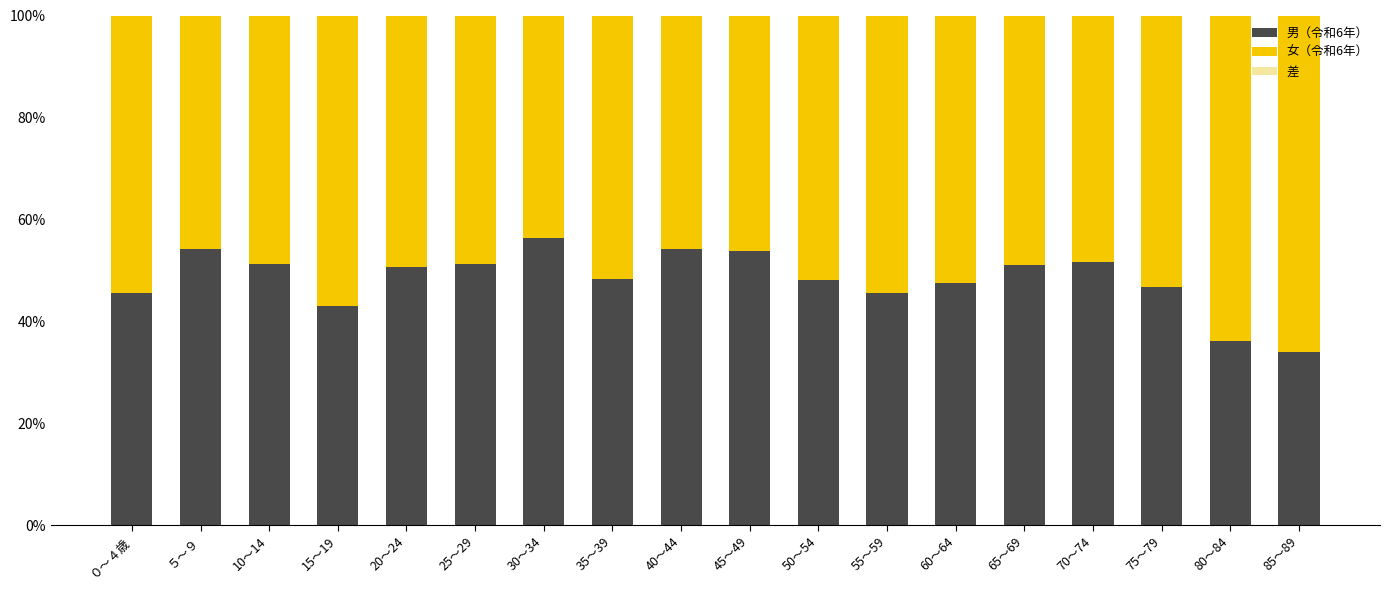

At which label does 男（令和6年） reach its peak?

30～34